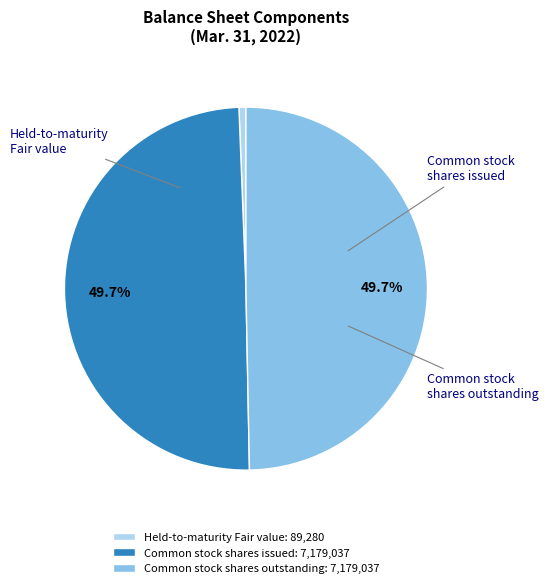

Which category has the smallest portion of the pie?

Held-to-maturity Fair value